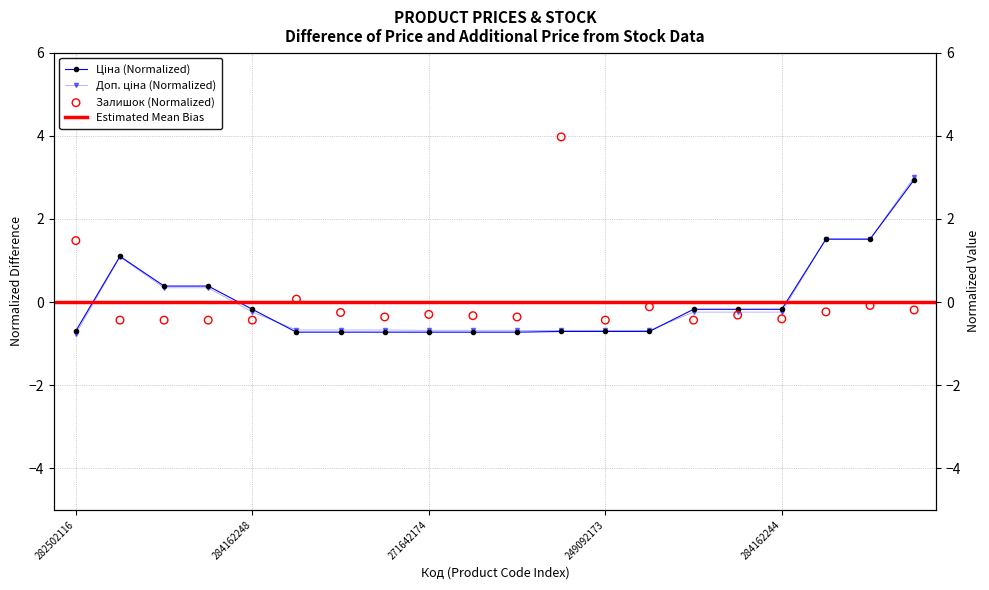

What is the total value across all series at 271652172?

-1.8